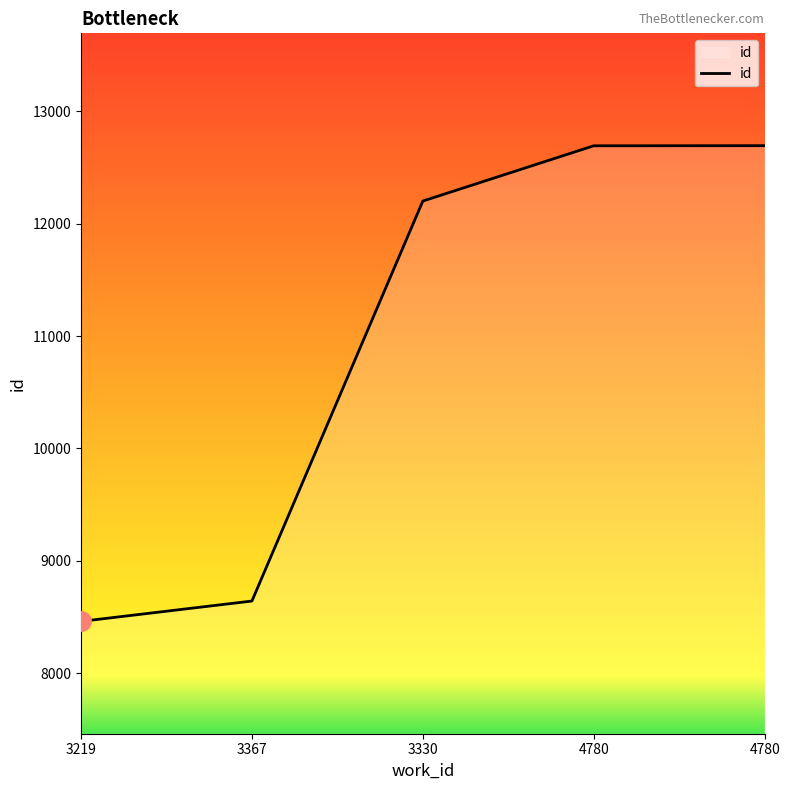

What is the sum of all values?

54694